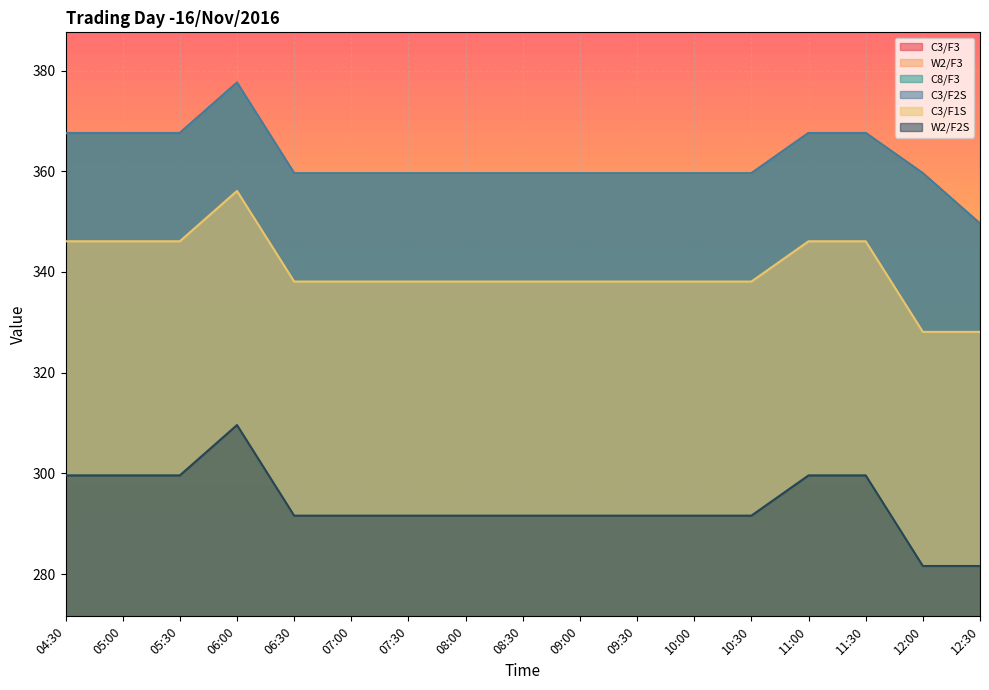

Reading left to right, transcribe all the data shown in this chart.

C3/F3: 367.6	367.6	367.6	377.6	359.6	359.6	359.6	359.6	359.6	359.6	359.6	359.6	359.6	367.6	367.6	359.6	349.6
W2/F3: 367.6	367.6	367.6	377.6	359.6	359.6	359.6	359.6	359.6	359.6	359.6	359.6	359.6	367.6	367.6	359.6	349.6
C8/F3: 367.6	367.6	367.6	377.6	359.6	359.6	359.6	359.6	359.6	359.6	359.6	359.6	359.6	367.6	367.6	359.6	349.6
C3/F2S: 367.6	367.6	367.6	377.6	359.6	359.6	359.6	359.6	359.6	359.6	359.6	359.6	359.6	367.6	367.6	359.6	349.6
C3/F1S: 346.1	346.1	346.1	356.1	338.1	338.1	338.1	338.1	338.1	338.1	338.1	338.1	338.1	346.1	346.1	328.1	328.1
W2/F2S: 299.6	299.6	299.6	309.6	291.6	291.6	291.6	291.6	291.6	291.6	291.6	291.6	291.6	299.6	299.6	281.6	281.6